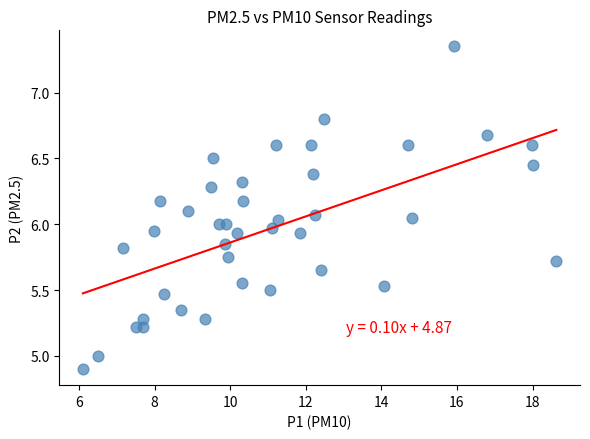

What is the range of X values (max minus min)?

12.5